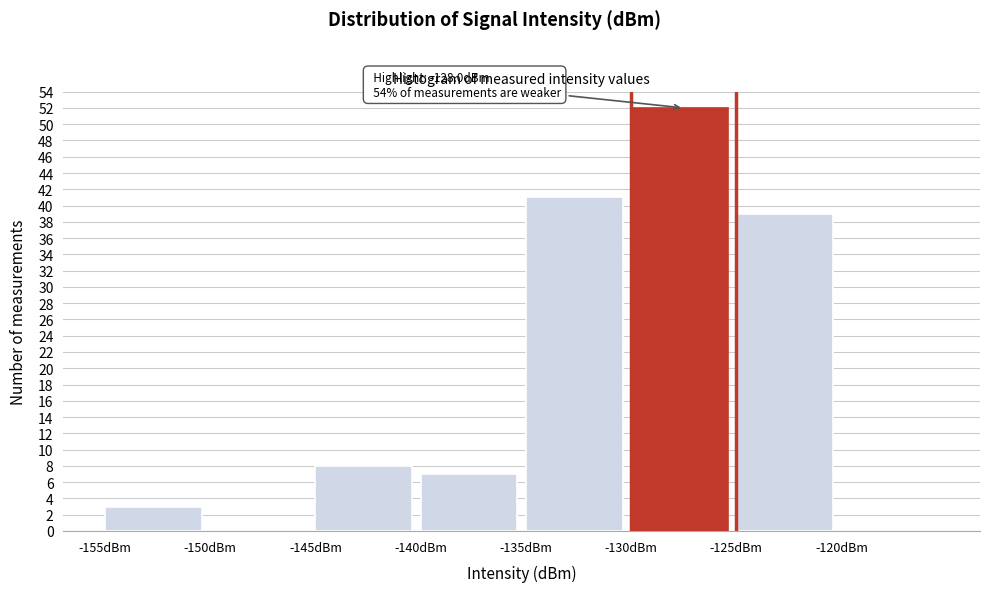

Which range on the x-axis has the tallest bar?

-130 to -125